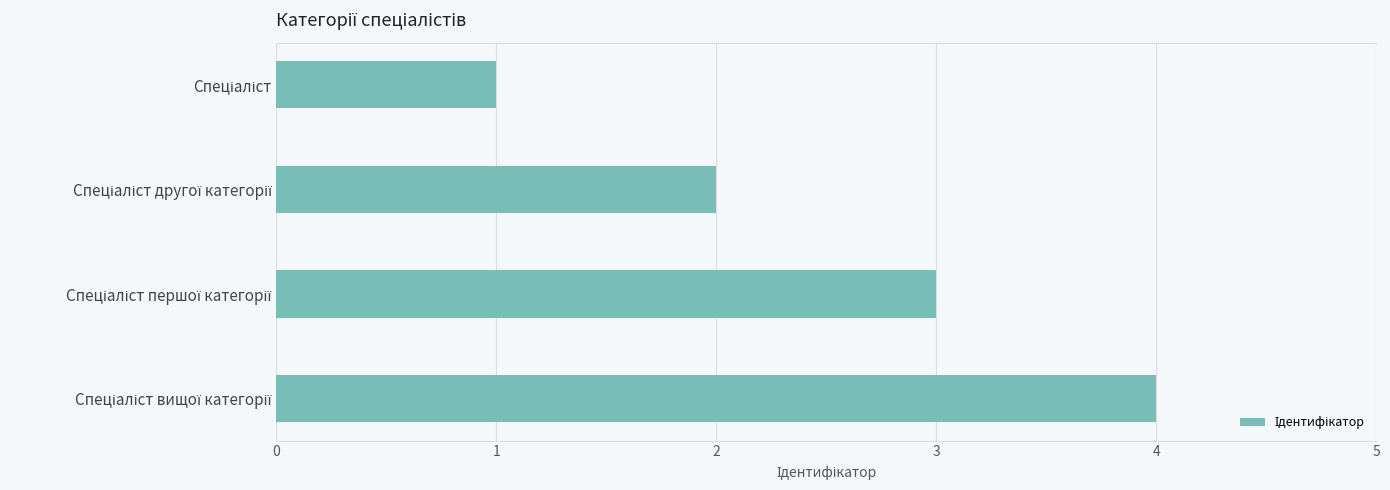

How many data points are less than 3?

2